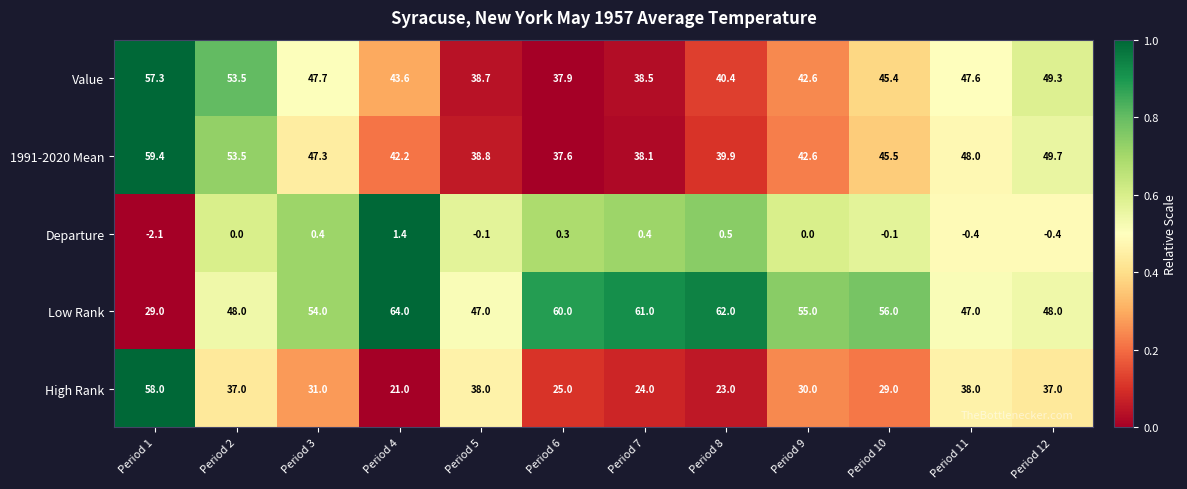

What is the total value across all series at Period 4?

172.2